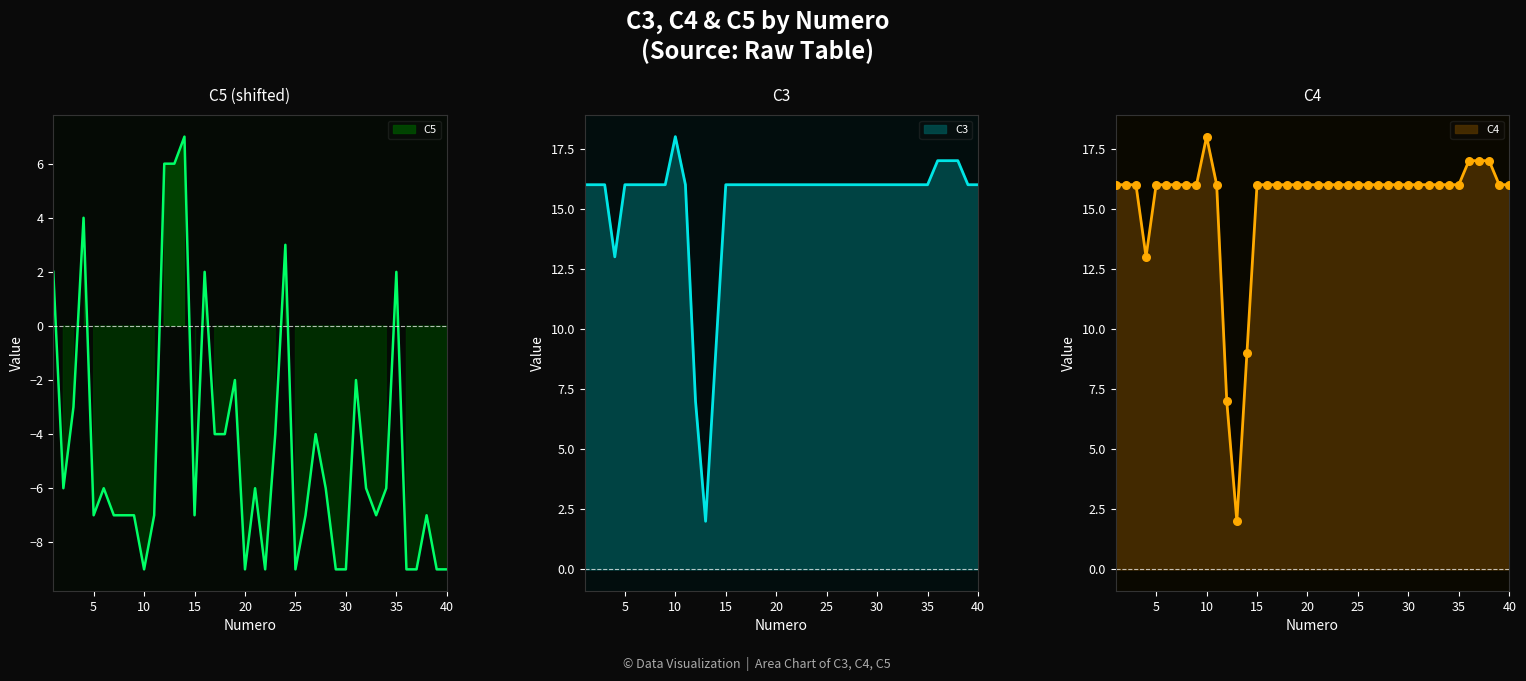

Which series has the widest spread of Y values?

C3